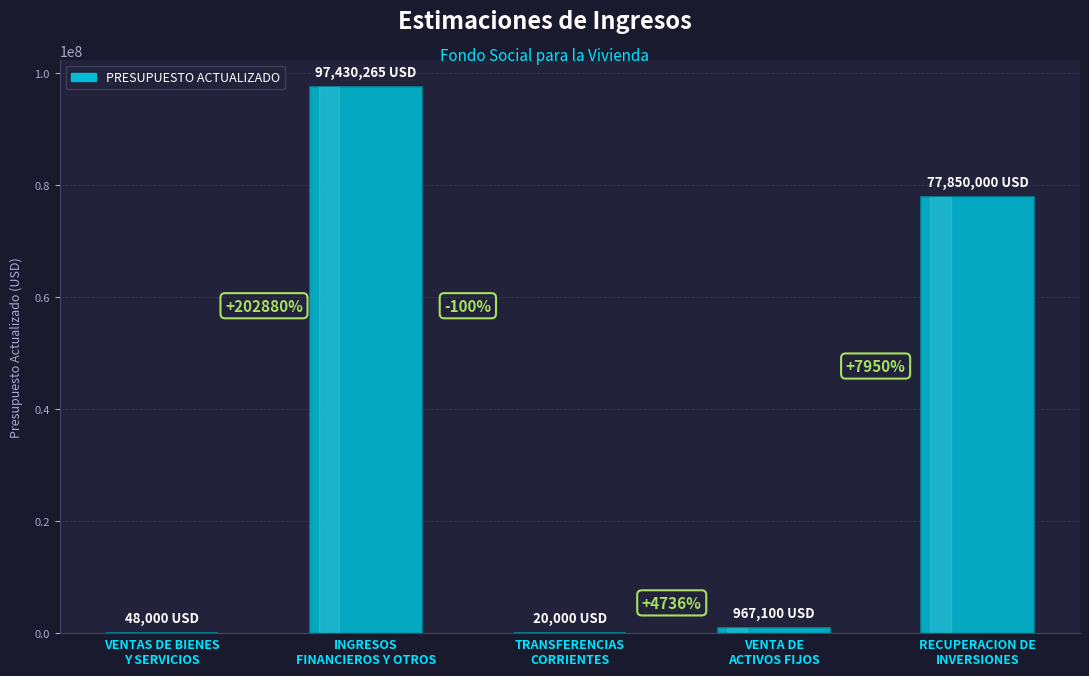

At which label is the value closest to 48725132?

RECUPERACION DE
INVERSIONES